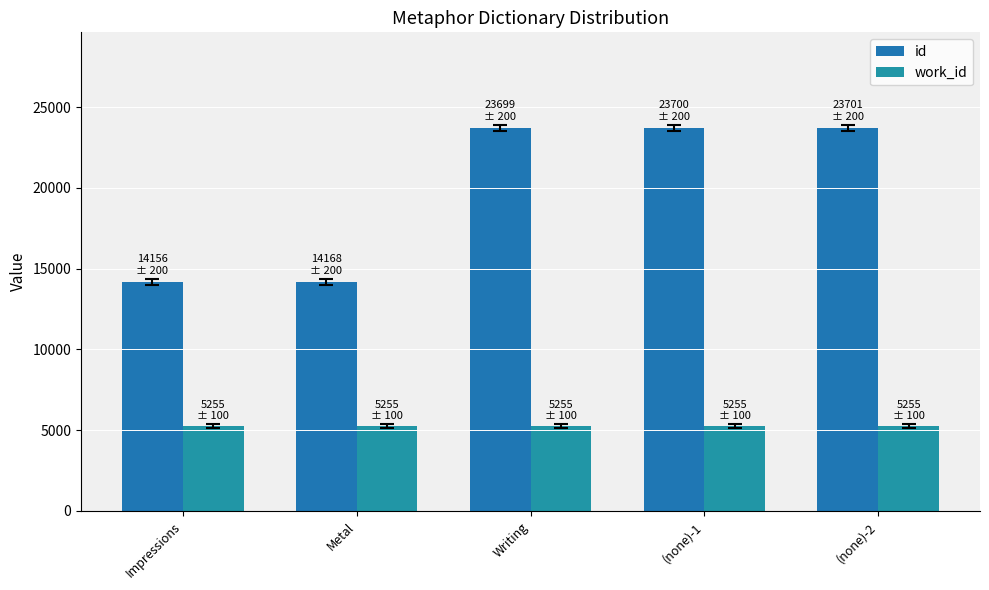

What is the sum of the work_id values at (none)-2 and Impressions?

10510